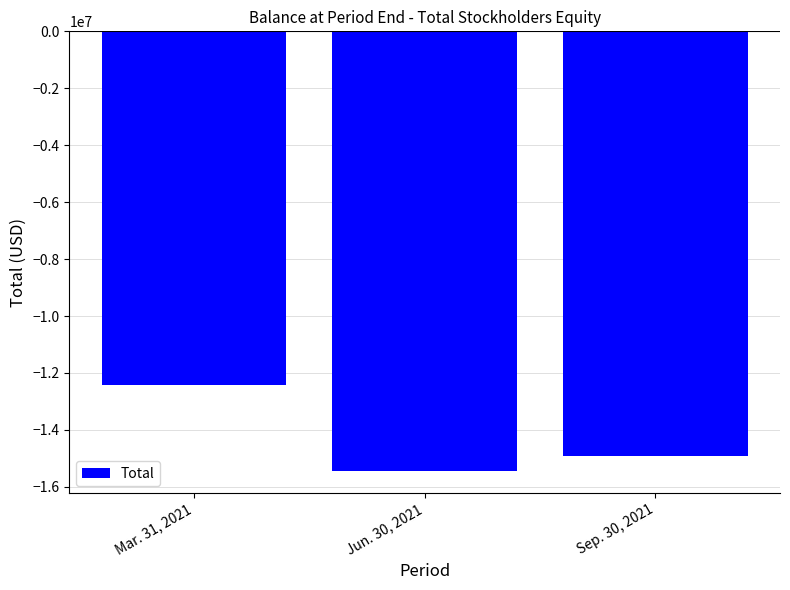

What is the difference between the maximum and minimum values?

3040443